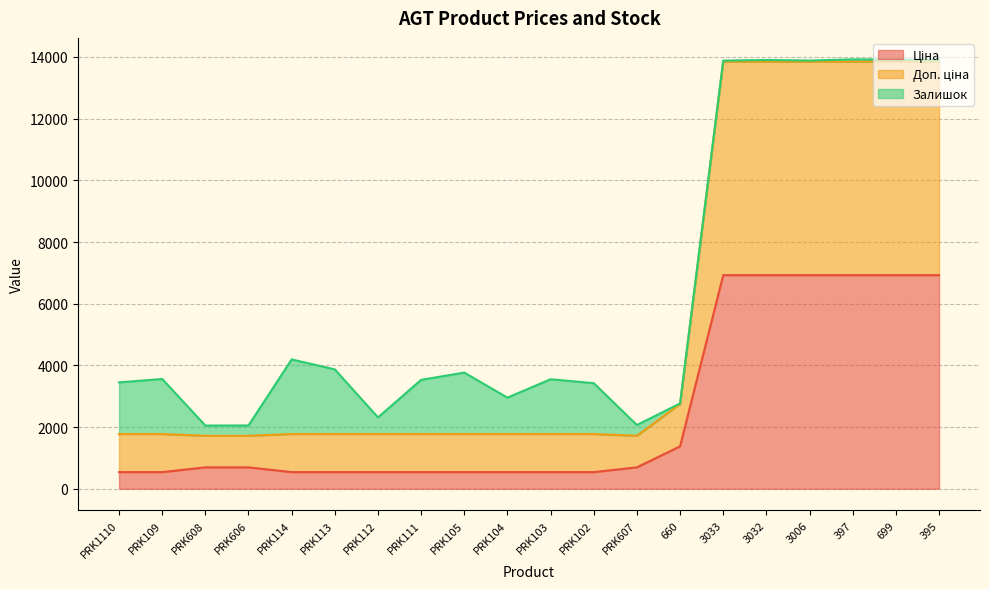

What is the approximate value of Доп. ціна at PRK608?

1718.3